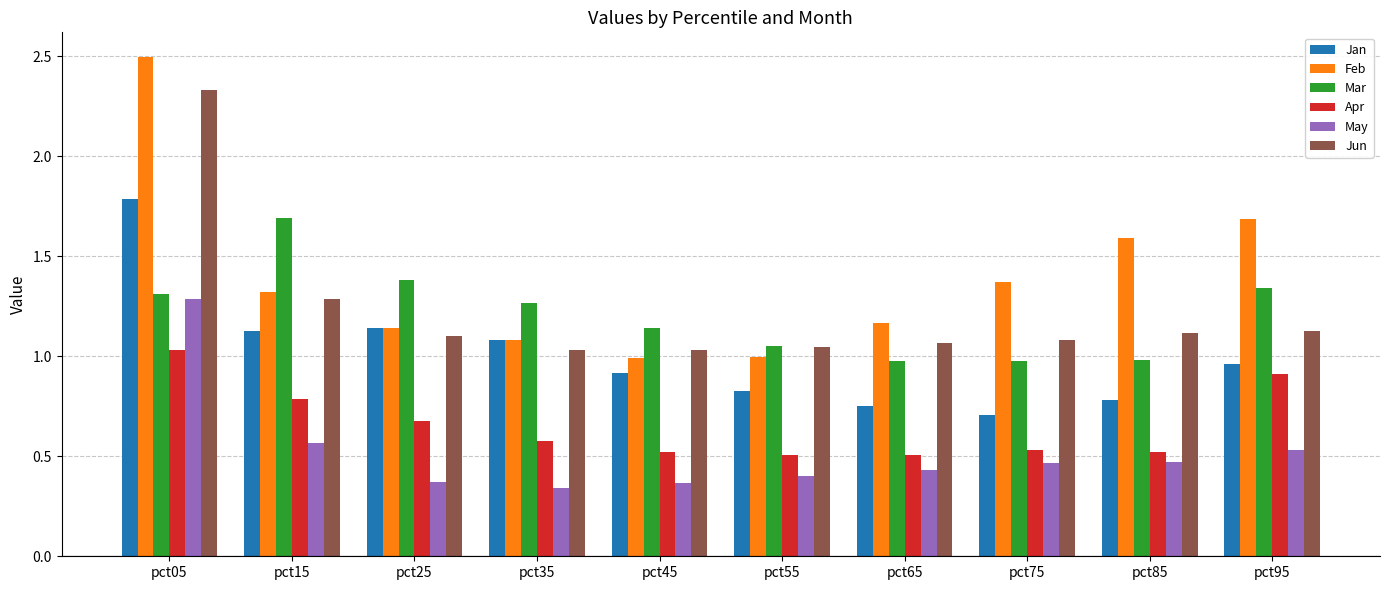

The value of May at pct55 is 0.2. True or false?

False